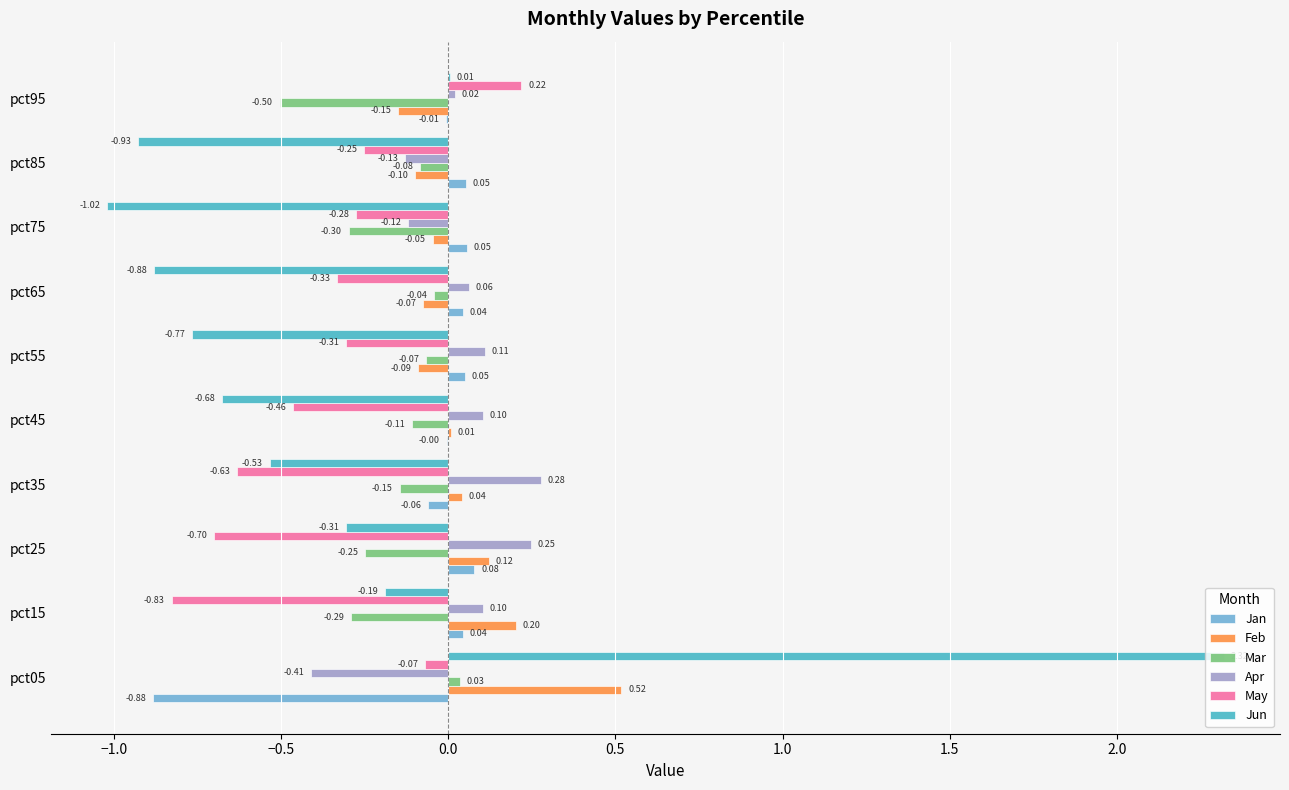

At which category is the sum across all series the highest?

pct05